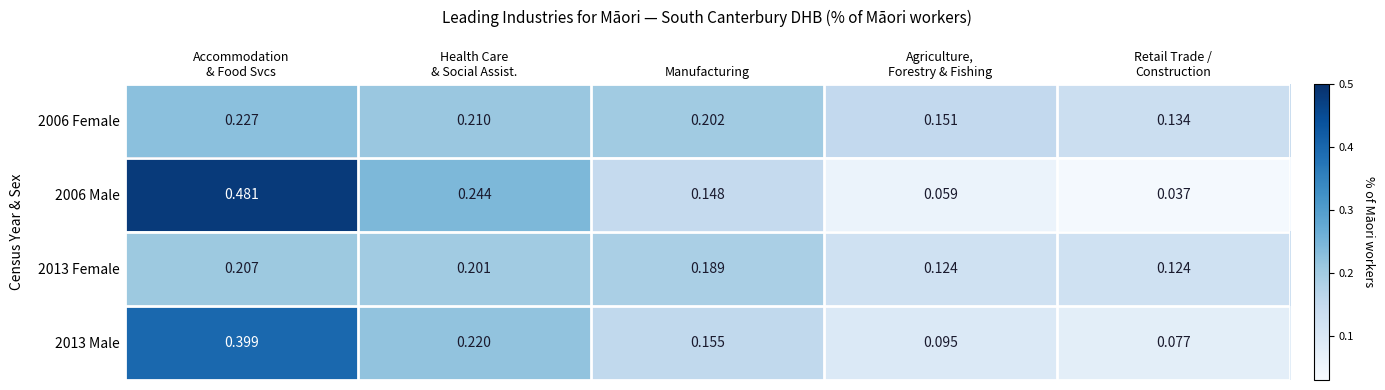

At Retail Trade /
Construction, list the series in order from largest to smallest.

2006 Female, 2013 Female, 2013 Male, 2006 Male